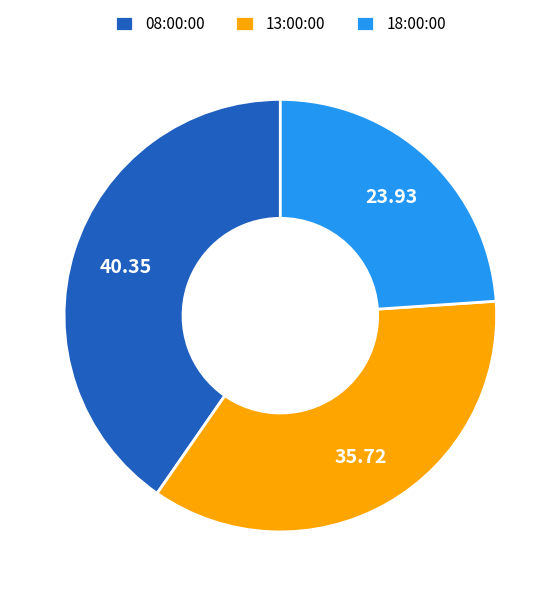

Between 08:00:00 and 13:00:00, which is larger?

08:00:00